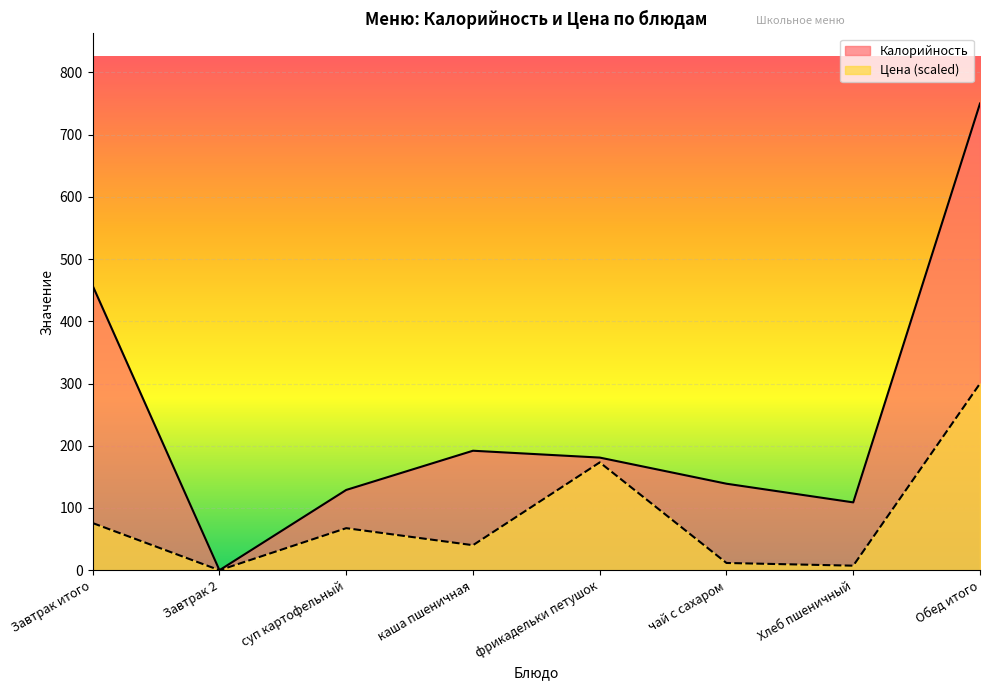

What is the highest value of the Цена series?

300.0